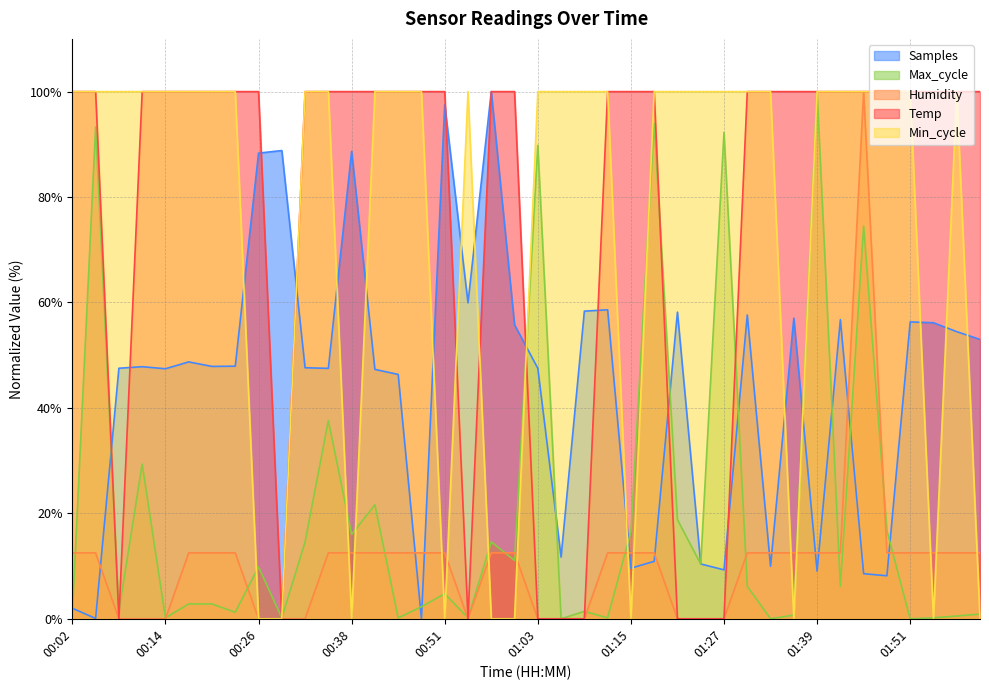

What is the label of the 36th point from the left?

01:48